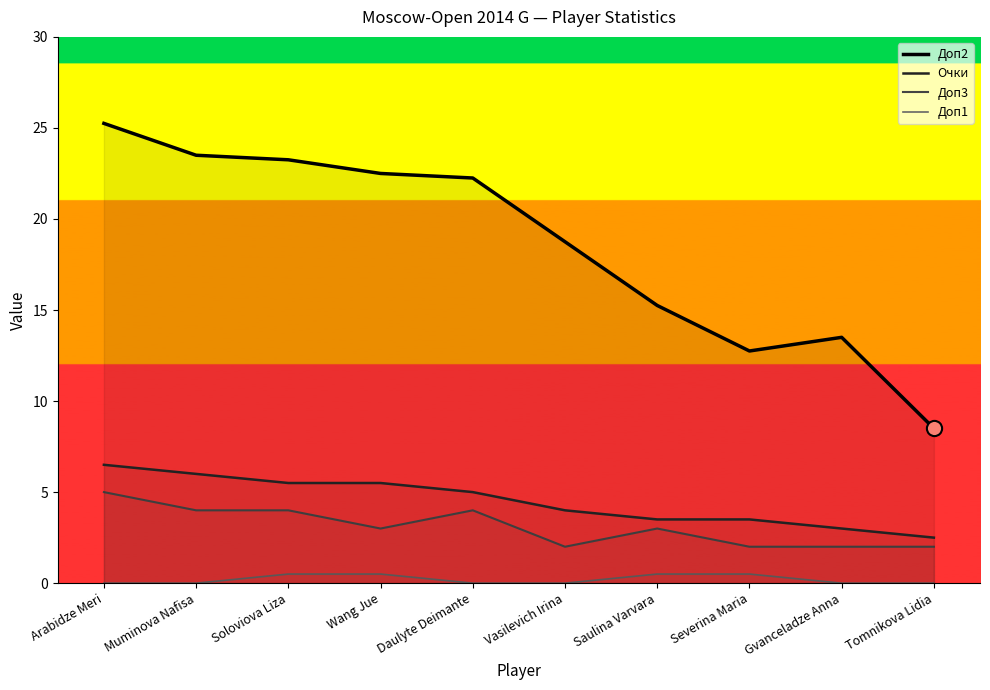

What are all the series names shown in the legend?

Доп2, Очки, Доп3, Доп1